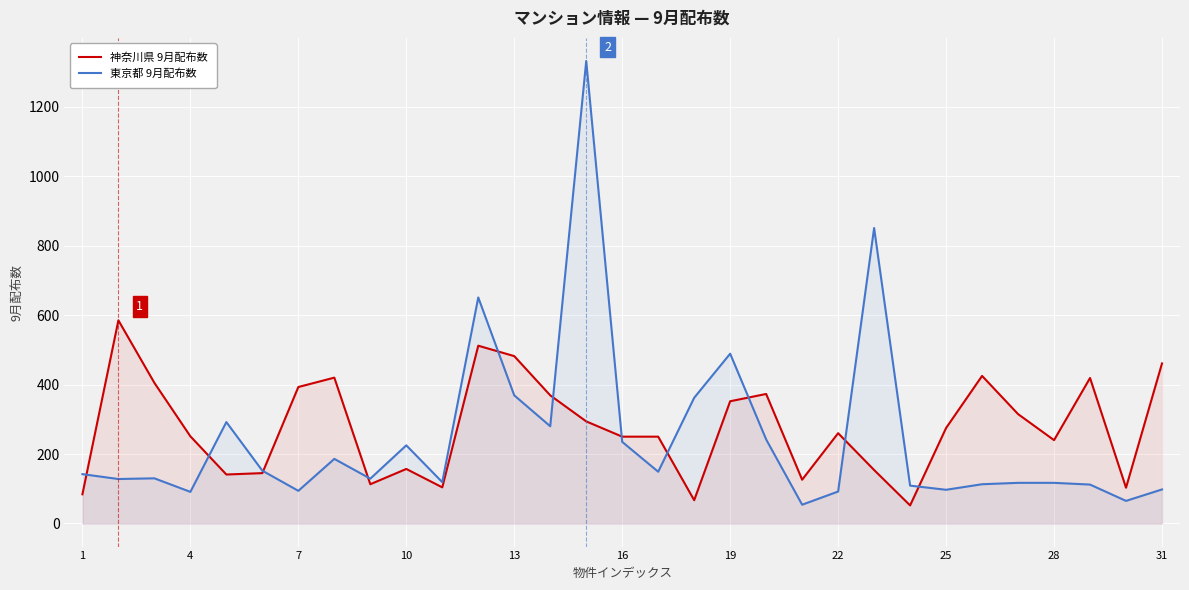

What is the value of the 神奈川県 9月配布数 point at the 12th from the left?

512